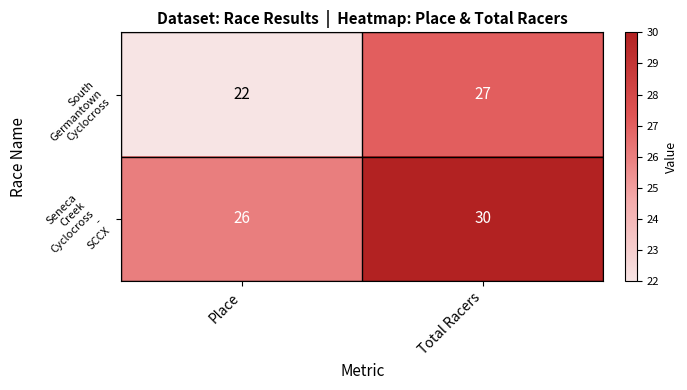

Which category has the highest value across all series?

Total Racers